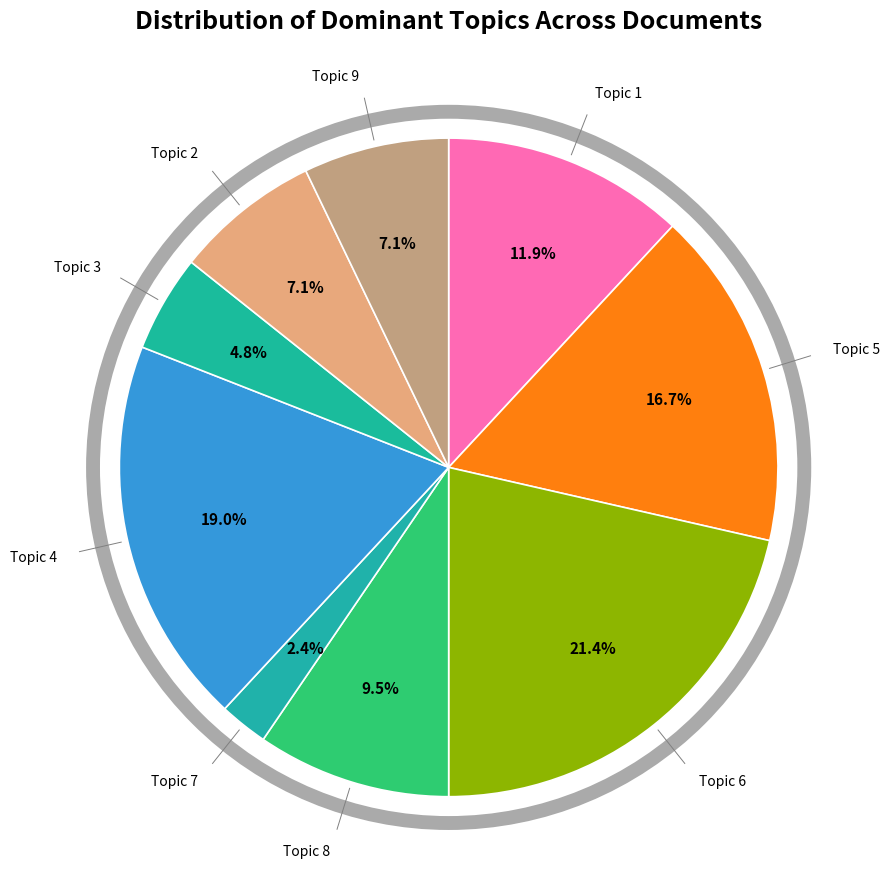

Count the number of slices in the pie.

9